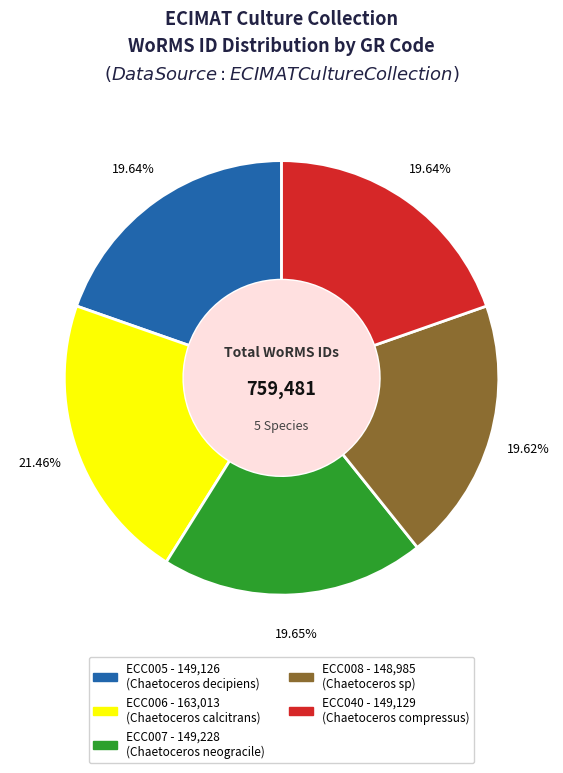

Do ECC040 and ECC006 together represent more than half of the pie?

No